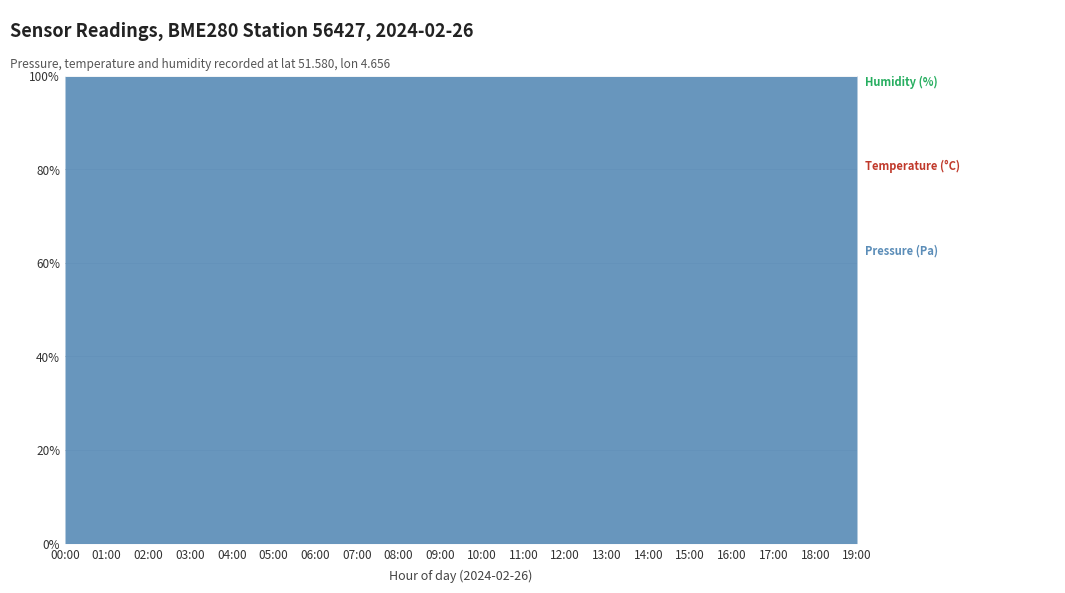

Is the value of Temperature (°C) at 17:00 greater than the value of Pressure (Pa) at 04:00?

No